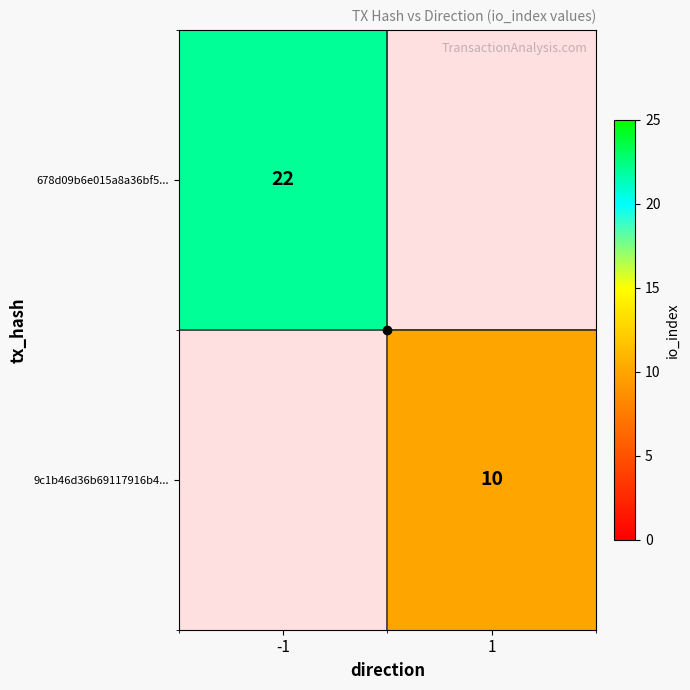

Rank the series by their maximum value, from highest to lowest.

678d09b6e015a8a36bf5..., 9c1b46d36b69117916b4...